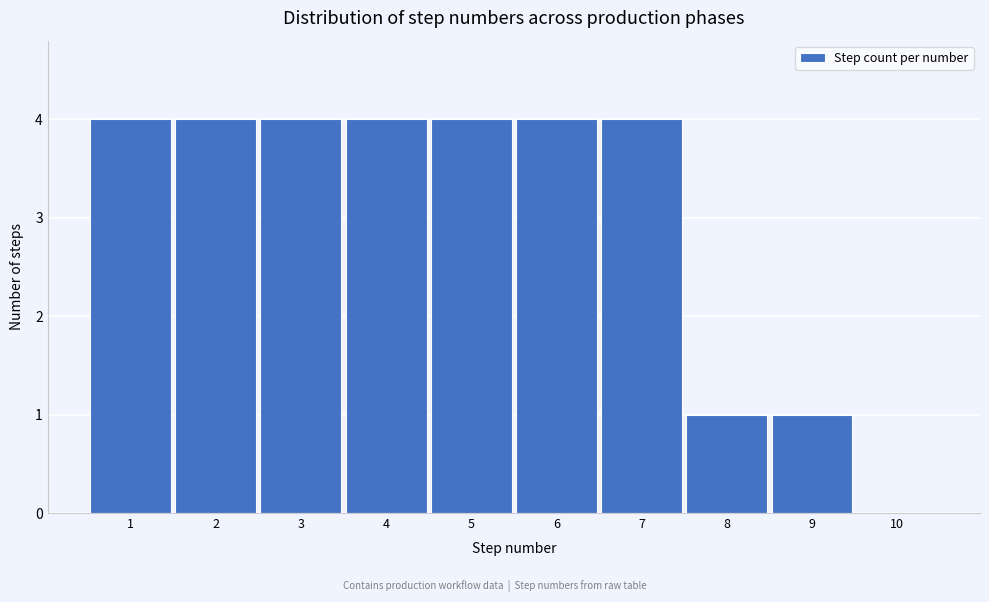

Reading left to right, transcribe this chart: for each bar, give the range it covers on the x-axis and its height. The values are not printed on the chart, so give them approximately, as read against the axis.

0.5 to 1.5: 4
1.5 to 2.5: 4
2.5 to 3.5: 4
3.5 to 4.5: 4
4.5 to 5.5: 4
5.5 to 6.5: 4
6.5 to 7.5: 4
7.5 to 8.5: 1
8.5 to 9.5: 1
9.5 to 10.5: 0